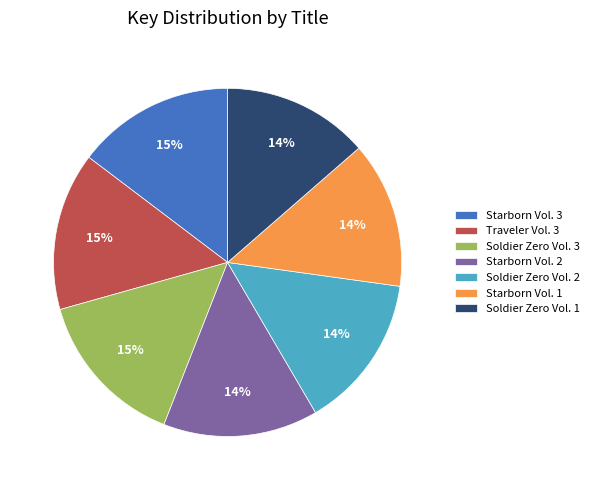

The Soldier Zero Vol. 3 slice represents 2% of the pie. True or false?

False